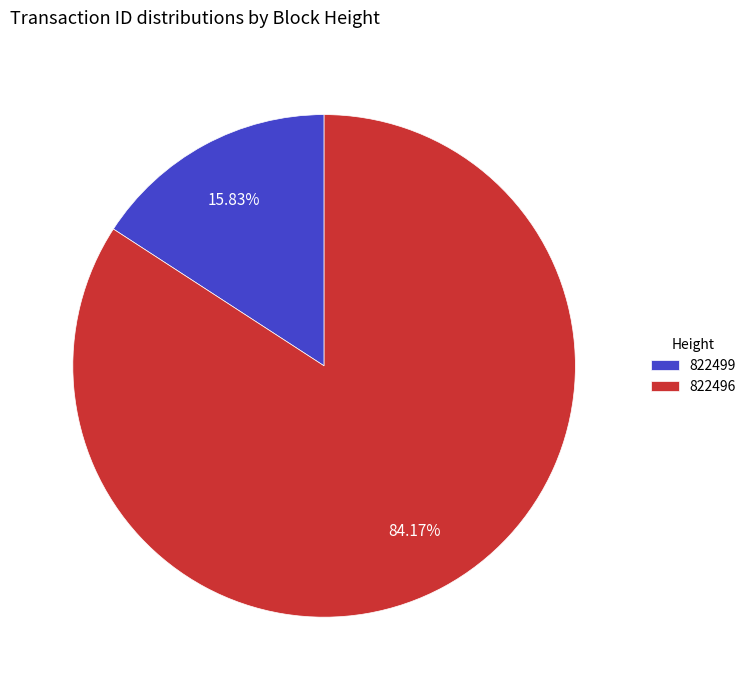

To the nearest percent, what is the combined percentage of 822496 and 822499?

100%